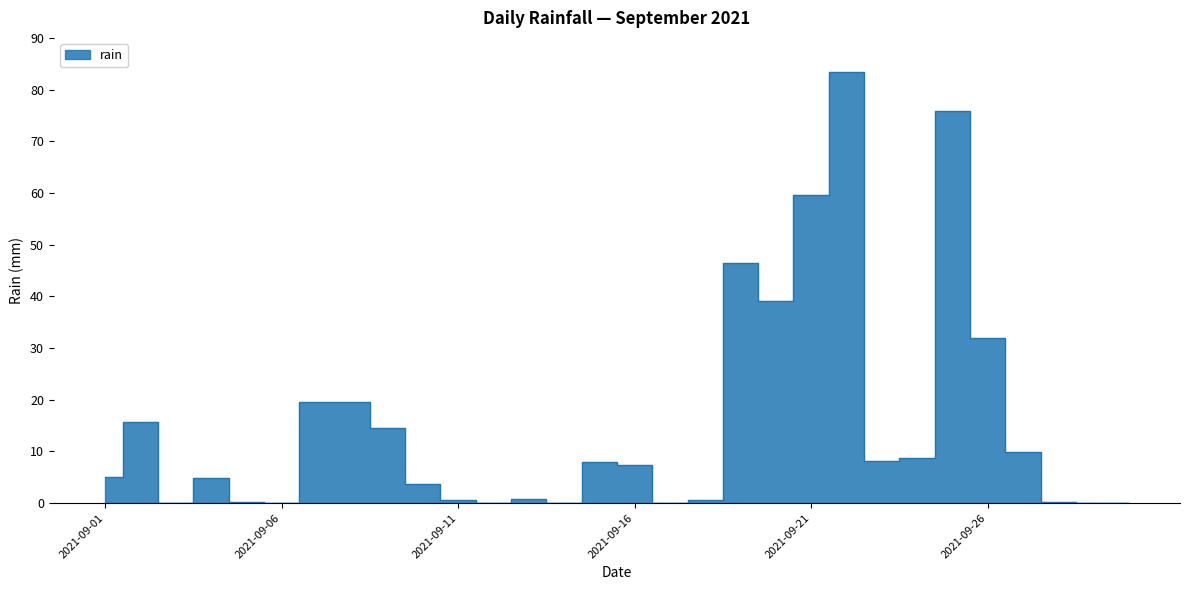

Rank the categories by value from highest to lowest.

2021-09-22, 2021-09-25, 2021-09-21, 2021-09-19, 2021-09-20, 2021-09-26, 2021-09-07, 2021-09-08, 2021-09-02, 2021-09-09, 2021-09-27, 2021-09-24, 2021-09-23, 2021-09-15, 2021-09-16, 2021-09-01, 2021-09-04, 2021-09-10, 2021-09-13, 2021-09-11, 2021-09-18, 2021-09-05, 2021-09-28, 2021-09-03, 2021-09-06, 2021-09-12, 2021-09-14, 2021-09-17, 2021-09-29, 2021-09-30